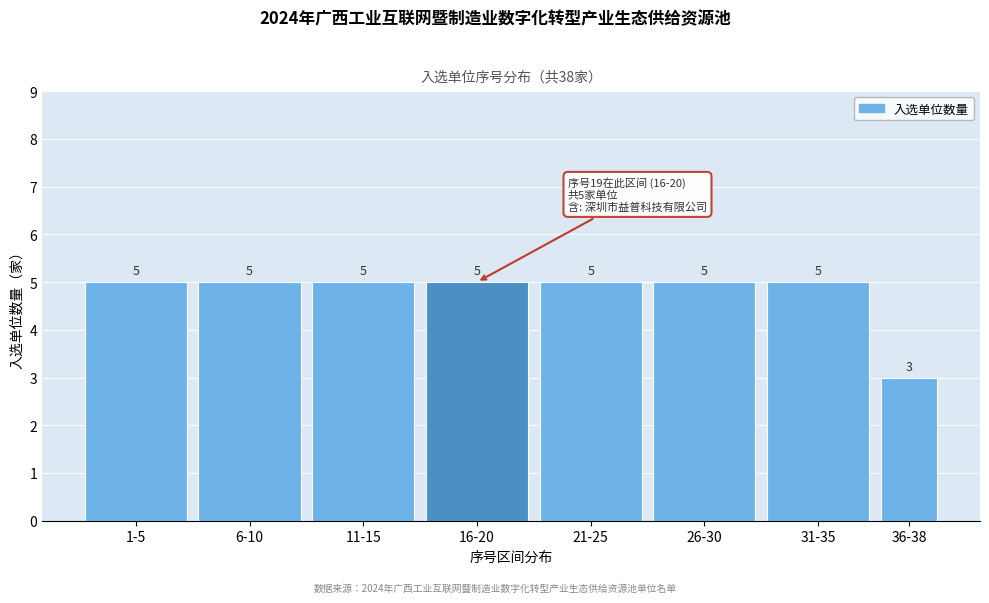

Reading right to left, what are all the values shown in this chart?

36-38=3	31-35=5	26-30=5	21-25=5	16-20=5	11-15=5	6-10=5	1-5=5